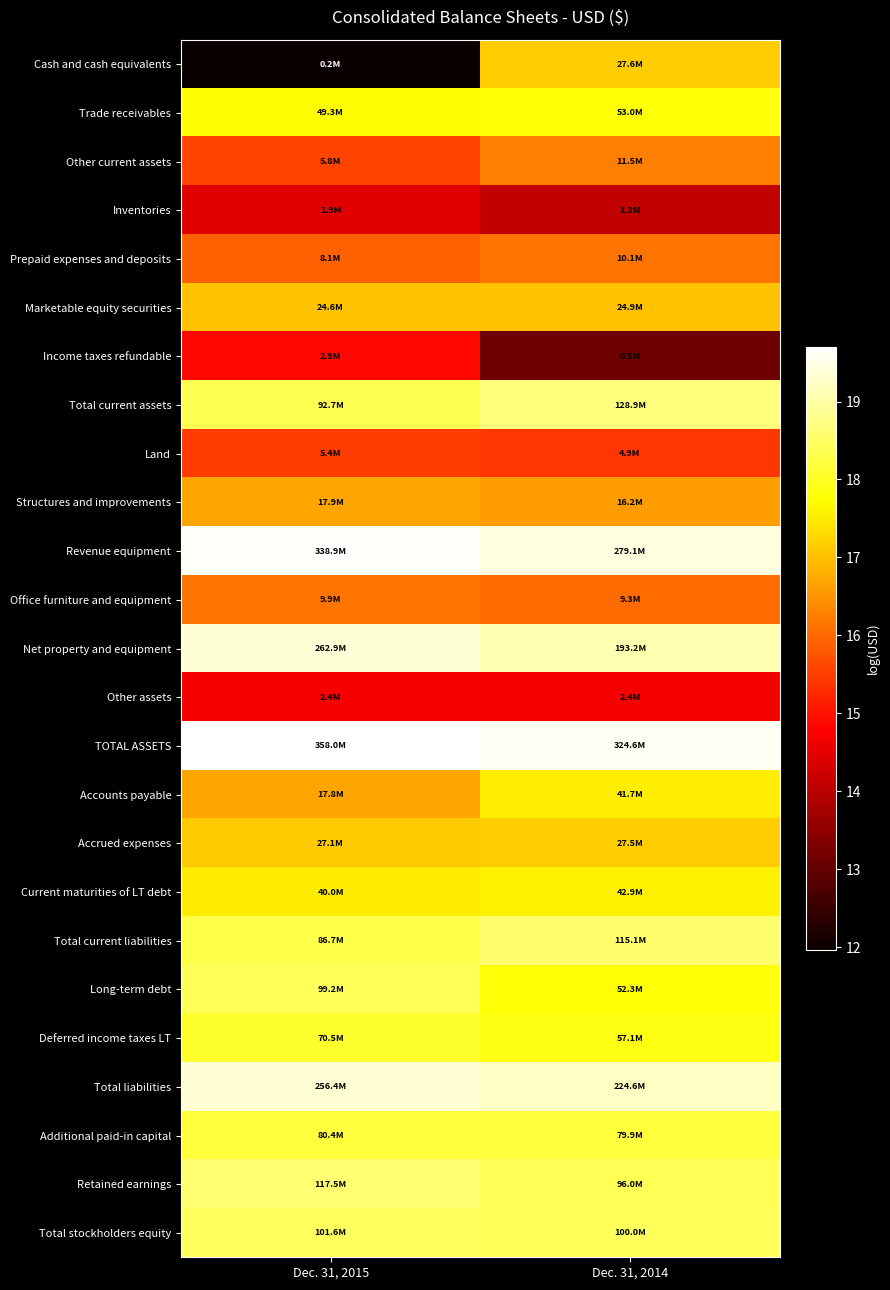

Reading left to right, what are all the values shown in this chart?

Cash and cash equivalents: Dec. 31, 2015=12.0	Dec. 31, 2014=17.1
Trade receivables: Dec. 31, 2015=17.7	Dec. 31, 2014=17.8
Other current assets: Dec. 31, 2015=15.6	Dec. 31, 2014=16.3
Inventories: Dec. 31, 2015=14.5	Dec. 31, 2014=14.1
Prepaid expenses and deposits: Dec. 31, 2015=15.9	Dec. 31, 2014=16.1
Marketable equity securities: Dec. 31, 2015=17.0	Dec. 31, 2014=17.0
Income taxes refundable: Dec. 31, 2015=14.9	Dec. 31, 2014=13.1
Total current assets: Dec. 31, 2015=18.3	Dec. 31, 2014=18.7
Land: Dec. 31, 2015=15.5	Dec. 31, 2014=15.4
Structures and improvements: Dec. 31, 2015=16.7	Dec. 31, 2014=16.6
Revenue equipment: Dec. 31, 2015=19.6	Dec. 31, 2014=19.4
Office furniture and equipment: Dec. 31, 2015=16.1	Dec. 31, 2014=16.0
Net property and equipment: Dec. 31, 2015=19.4	Dec. 31, 2014=19.1
Other assets: Dec. 31, 2015=14.7	Dec. 31, 2014=14.7
TOTAL ASSETS: Dec. 31, 2015=19.7	Dec. 31, 2014=19.6
Accounts payable: Dec. 31, 2015=16.7	Dec. 31, 2014=17.5
Accrued expenses: Dec. 31, 2015=17.1	Dec. 31, 2014=17.1
Current maturities of LT debt: Dec. 31, 2015=17.5	Dec. 31, 2014=17.6
Total current liabilities: Dec. 31, 2015=18.3	Dec. 31, 2014=18.6
Long-term debt: Dec. 31, 2015=18.4	Dec. 31, 2014=17.8
Deferred income taxes LT: Dec. 31, 2015=18.1	Dec. 31, 2014=17.9
Total liabilities: Dec. 31, 2015=19.4	Dec. 31, 2014=19.2
Additional paid-in capital: Dec. 31, 2015=18.2	Dec. 31, 2014=18.2
Retained earnings: Dec. 31, 2015=18.6	Dec. 31, 2014=18.4
Total stockholders equity: Dec. 31, 2015=18.4	Dec. 31, 2014=18.4